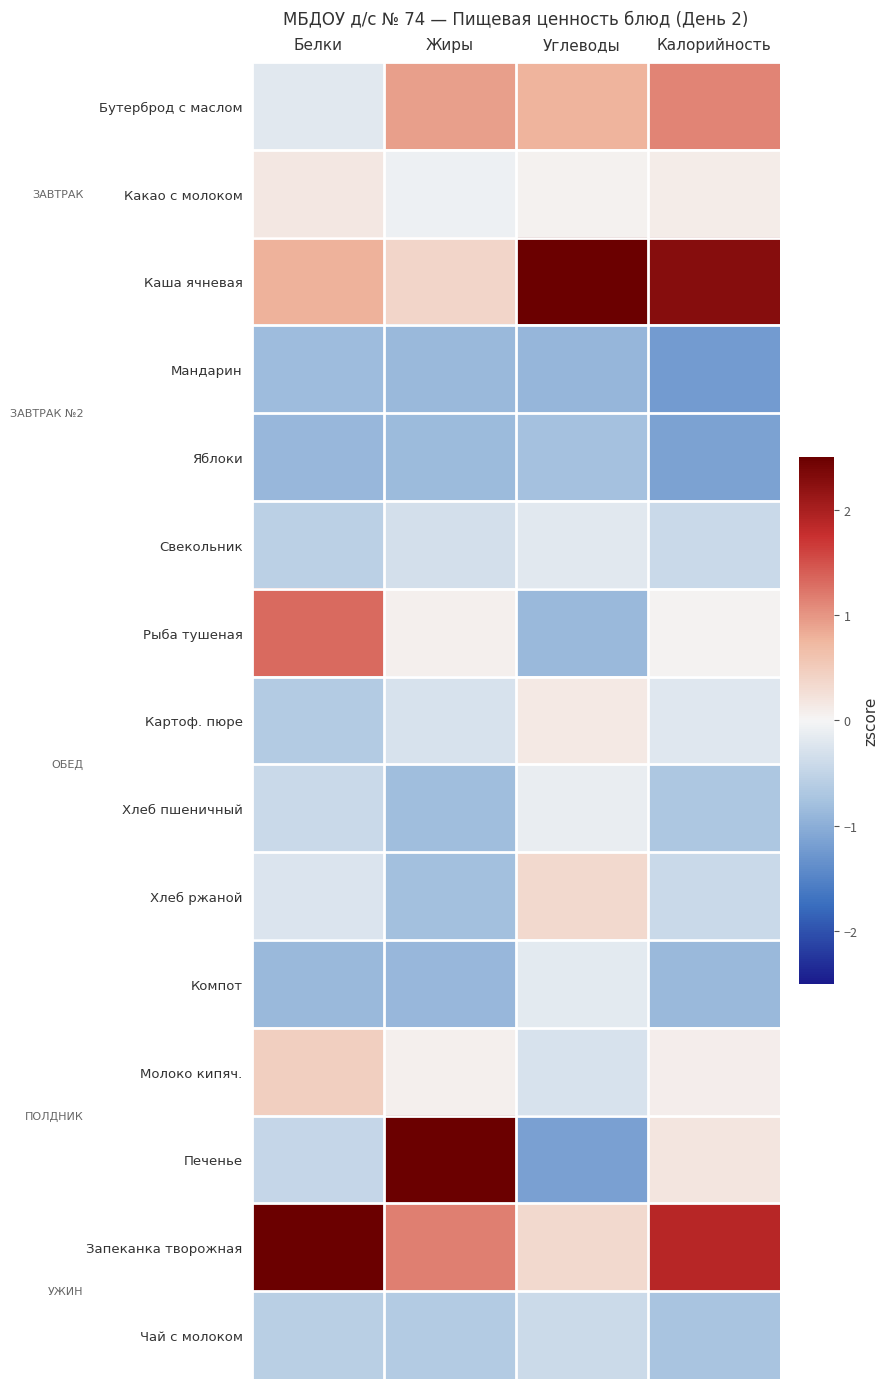

How many series are shown in this chart?

15